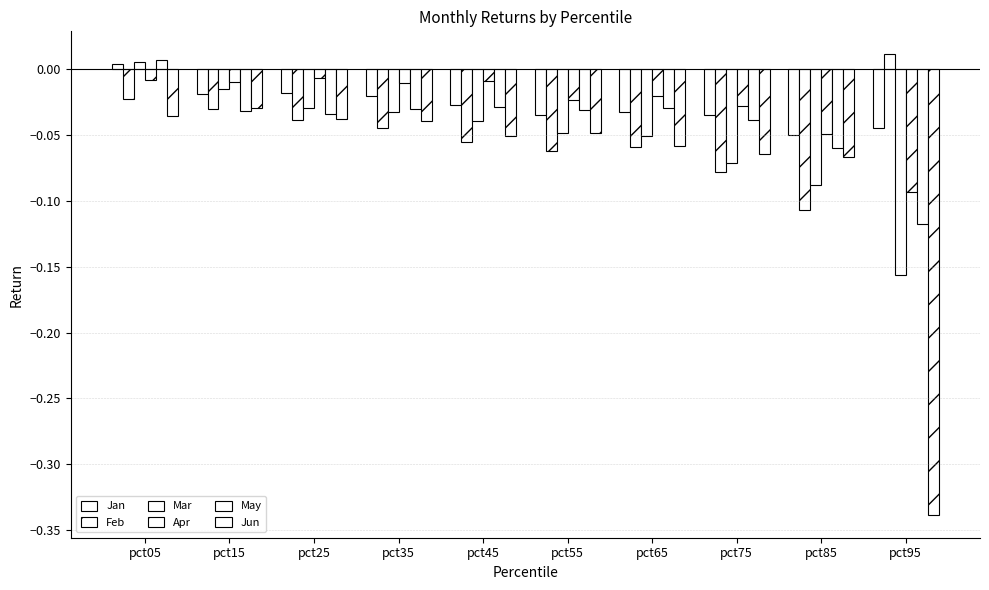

At which category is the sum across all series the highest?

pct05